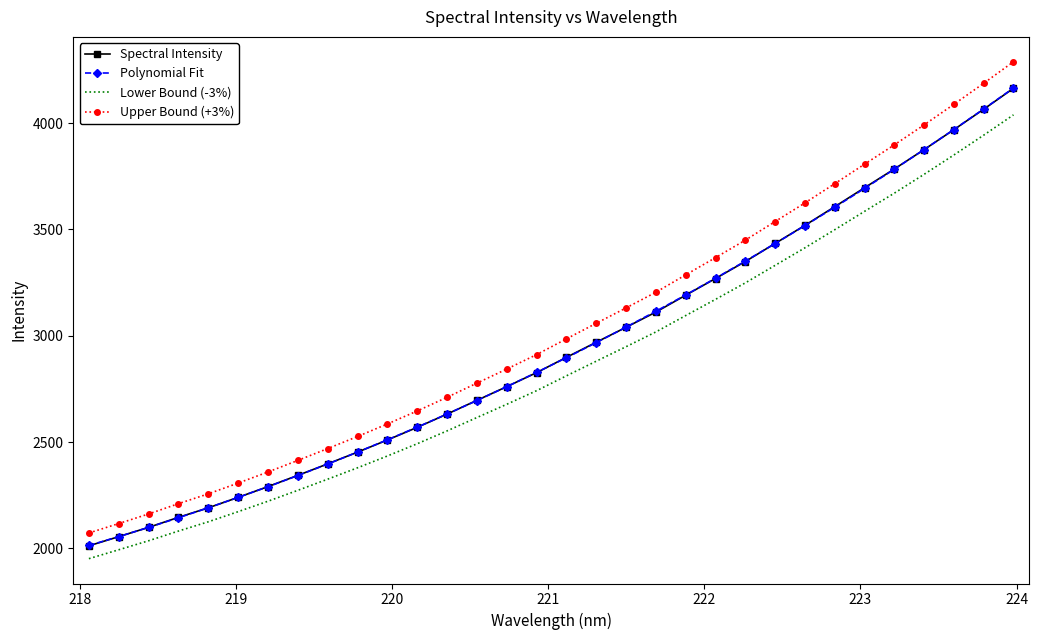

Which series has the largest range (max minus min)?

Upper Bound (+3%)